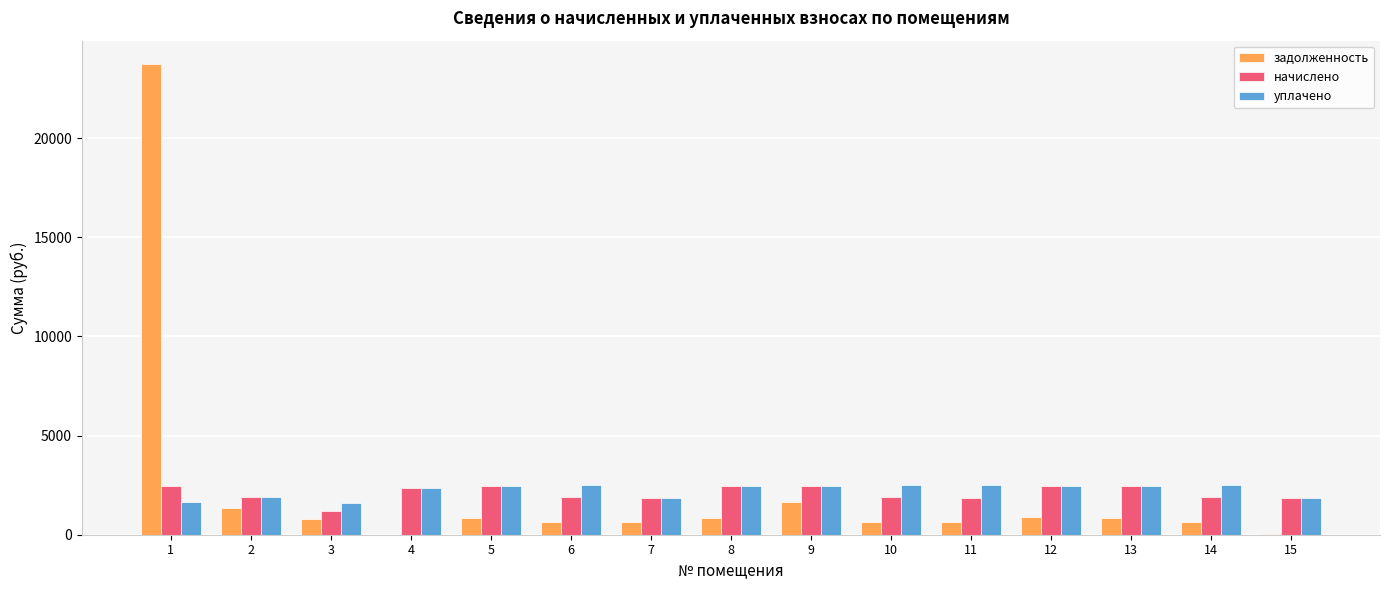

What is the sum of all задолженность values?

34128.1